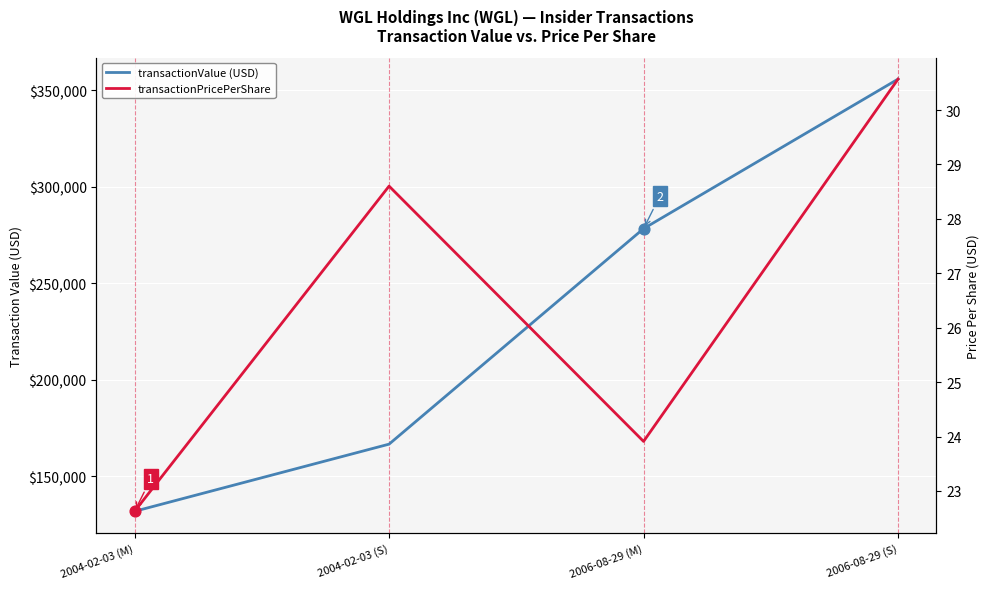

Which series contains the highest Y value?

transactionValue (USD)